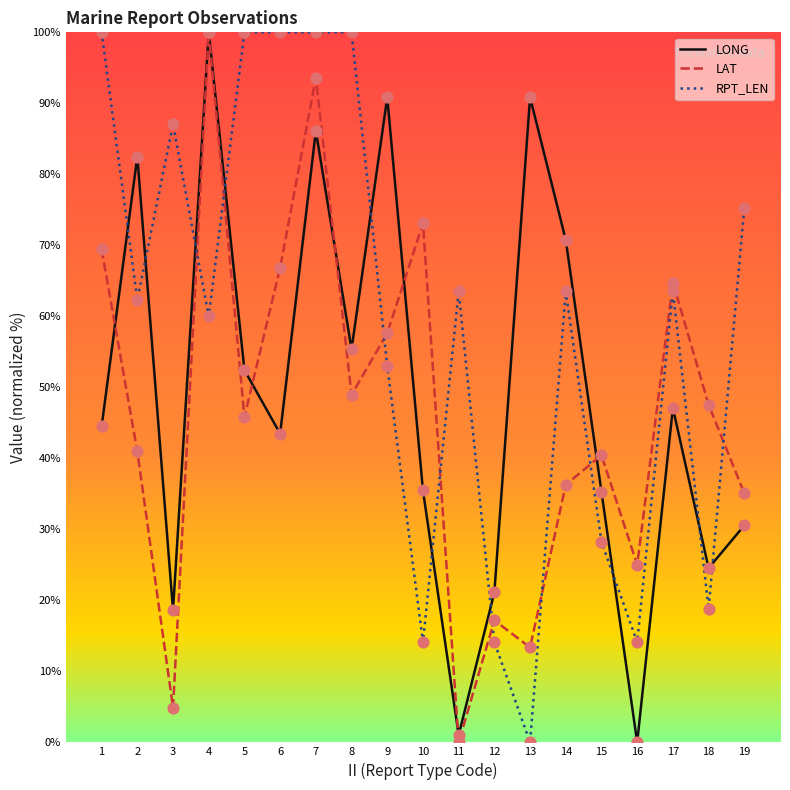

At which category is the sum across all series the highest?

7